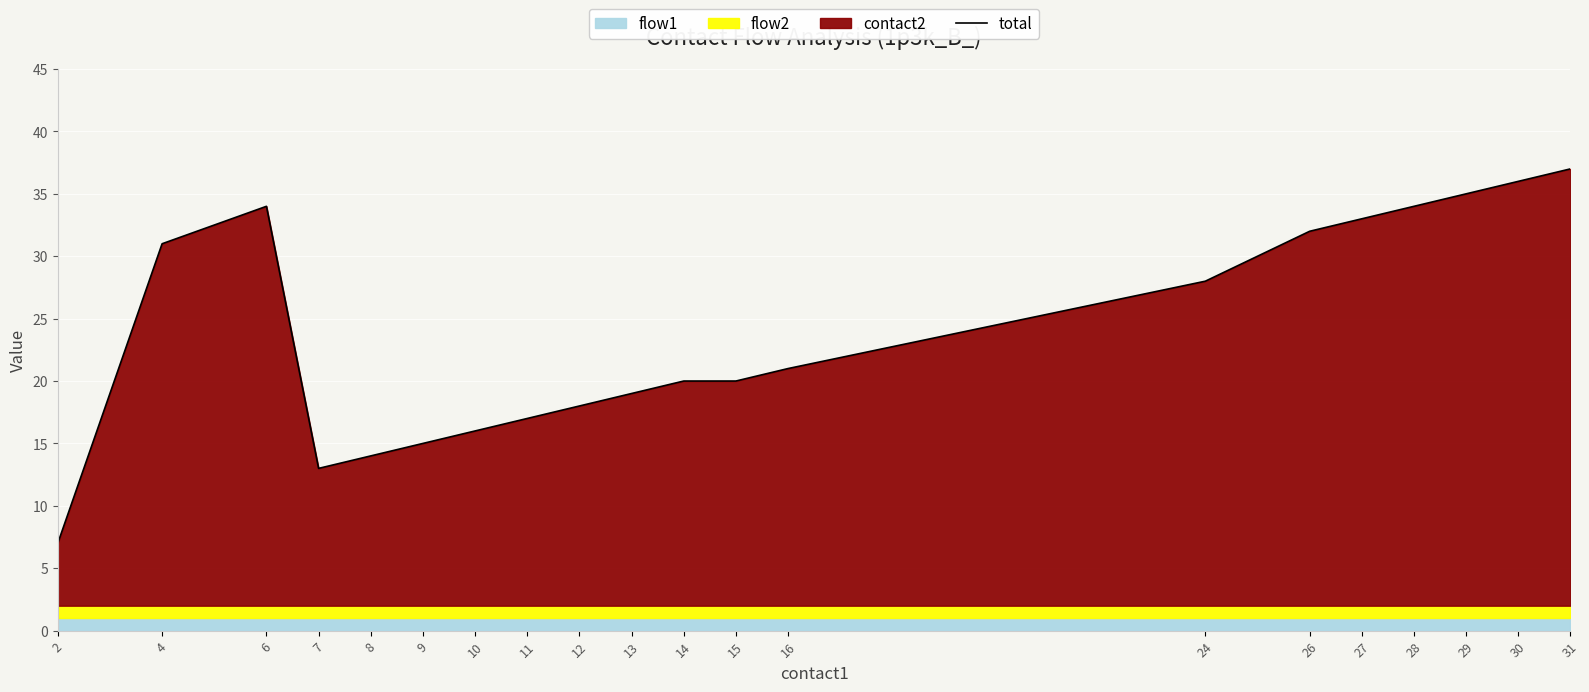

What is the minimum value shown in the chart?

7